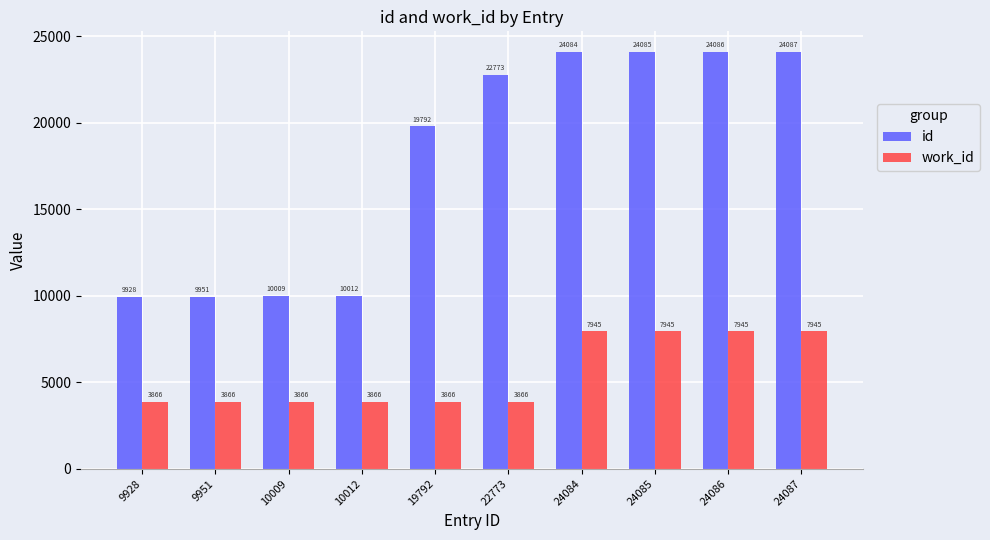

What is the spread (max minus min) of values at 10012?

6146